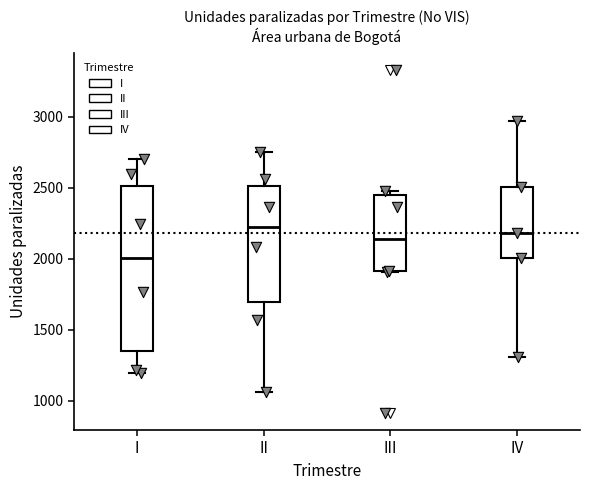

Where does the upper whisker of the box for II end on the y-axis? The values are not printed on the chart, so give them approximately, as read against the axis.

2750